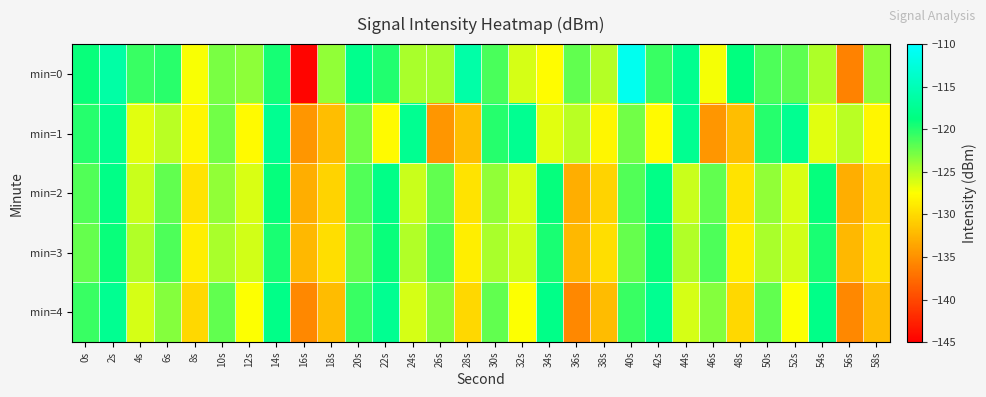

Reading left to right, what are all the values shown in this chart?

min=0: 0s=-119.0	2s=-116.3	4s=-120.7	6s=-120.1	8s=-127.3	10s=-122.9	12s=-123.6	14s=-119.4	16s=-144.6	18s=-123.7	20s=-117.8	22s=-120.0	24s=-124.5	26s=-124.4	28s=-116.1	30s=-121.3	32s=-126.0	34s=-127.7	36s=-122.0	38s=-124.9	40s=-111.2	42s=-120.7	44s=-117.8	46s=-127.1	48s=-118.9	50s=-121.4	52s=-122.0	54s=-124.6	56s=-136.1	58s=-123.6
min=1: 0s=-120.0	2s=-117.6	4s=-126.5	6s=-125.2	8s=-128.2	10s=-122.6	12s=-127.9	14s=-117.6	16s=-134.7	18s=-131.9	20s=-122.6	22s=-127.9	24s=-117.6	26s=-134.7	28s=-131.9	30s=-120.0	32s=-117.6	34s=-126.5	36s=-125.2	38s=-128.2	40s=-122.6	42s=-127.9	44s=-117.6	46s=-134.7	48s=-131.9	50s=-120.0	52s=-117.6	54s=-126.5	56s=-125.2	58s=-128.2
min=2: 0s=-121.5	2s=-118.3	4s=-125.7	6s=-122.1	8s=-129.4	10s=-123.8	12s=-126.2	14s=-118.9	16s=-133.1	18s=-130.5	20s=-121.5	22s=-118.3	24s=-125.7	26s=-122.1	28s=-129.4	30s=-123.8	32s=-126.2	34s=-118.9	36s=-133.1	38s=-130.5	40s=-121.5	42s=-118.3	44s=-125.7	46s=-122.1	48s=-129.4	50s=-123.8	52s=-126.2	54s=-118.9	56s=-133.1	58s=-130.5
min=3: 0s=-122.3	2s=-119.1	4s=-124.8	6s=-121.4	8s=-128.7	10s=-124.5	12s=-125.9	14s=-119.7	16s=-132.4	18s=-129.8	20s=-122.3	22s=-119.1	24s=-124.8	26s=-121.4	28s=-128.7	30s=-124.5	32s=-125.9	34s=-119.7	36s=-132.4	38s=-129.8	40s=-122.3	42s=-119.1	44s=-124.8	46s=-121.4	48s=-128.7	50s=-124.5	52s=-125.9	54s=-119.7	56s=-132.4	58s=-129.8
min=4: 0s=-120.8	2s=-117.6	4s=-126.1	6s=-123.3	8s=-130.2	10s=-122.1	12s=-127.4	14s=-118.2	16s=-135.6	18s=-132.1	20s=-120.8	22s=-117.6	24s=-126.1	26s=-123.3	28s=-130.2	30s=-122.1	32s=-127.4	34s=-118.2	36s=-135.6	38s=-132.1	40s=-120.8	42s=-117.6	44s=-126.1	46s=-123.3	48s=-130.2	50s=-122.1	52s=-127.4	54s=-118.2	56s=-135.6	58s=-132.1